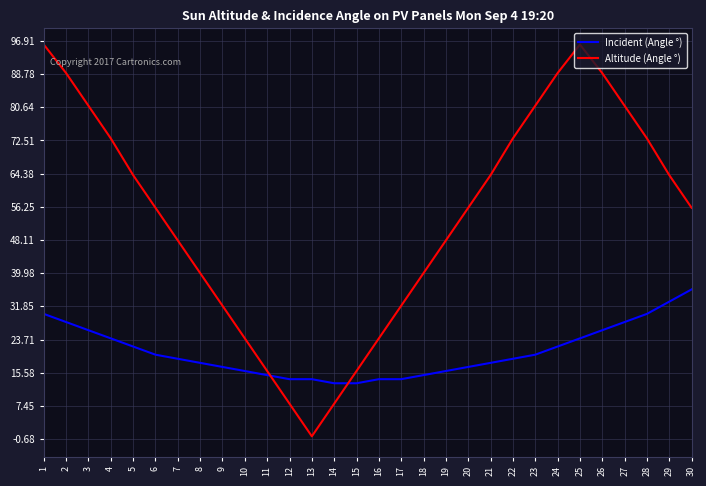

The value of Incident (Angle °) at 17 is 14. True or false?

True